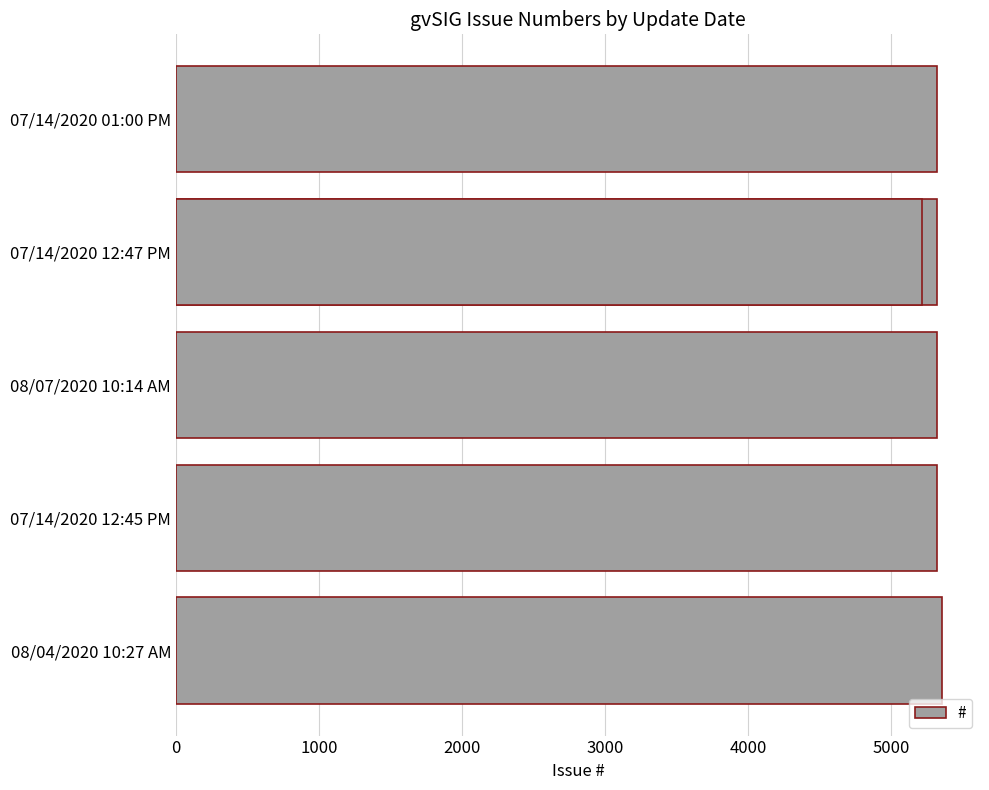

Is it true that the value at 3000 is 1308?

False